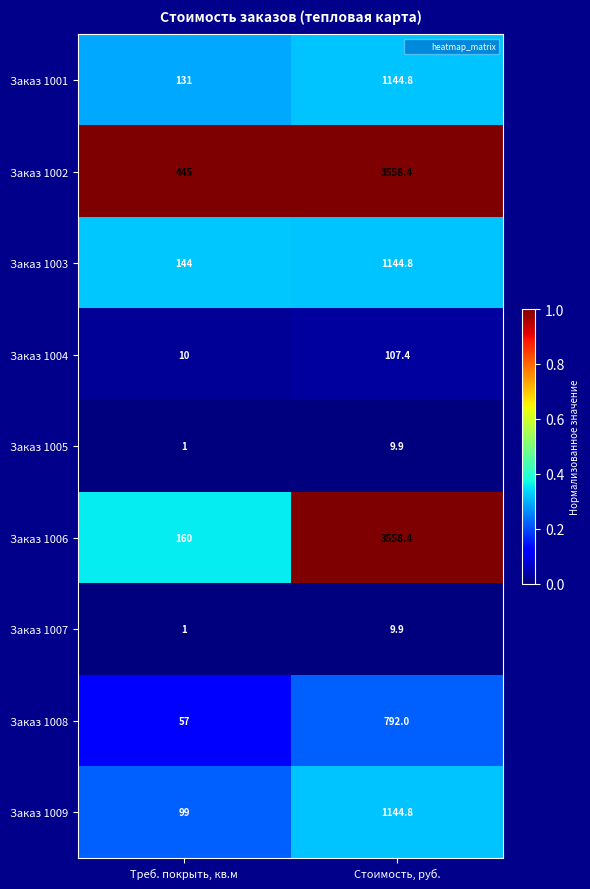

List the labels in order of Заказ 1001 value, smallest first.

Треб. покрыть, кв.м, Стоимость, руб.